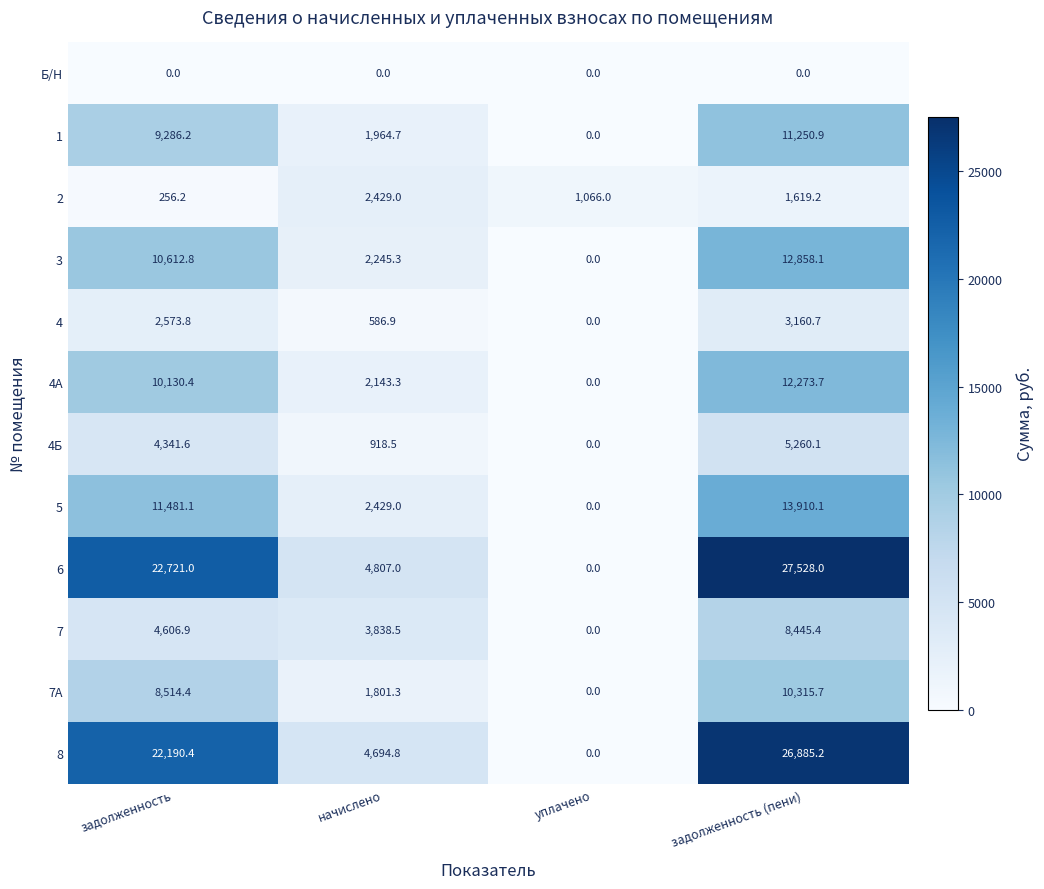

Which series has the widest spread of values?

6